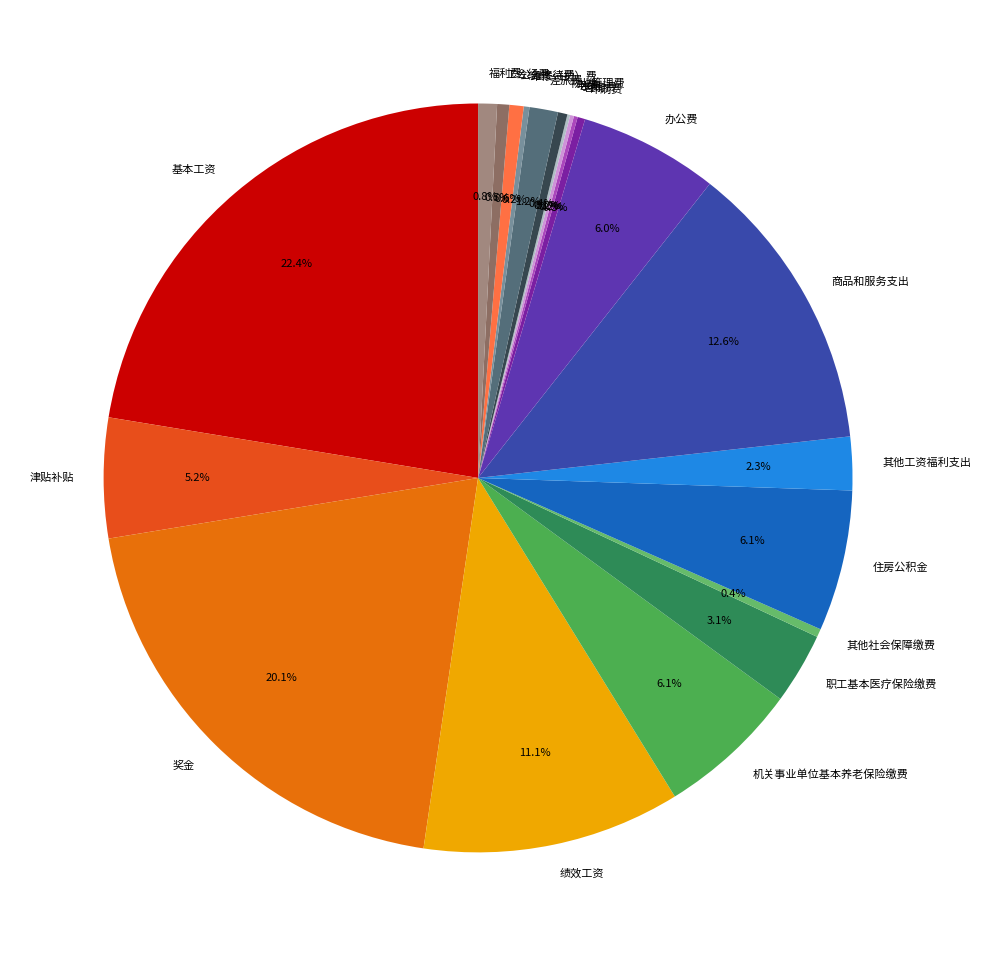

Which has a higher value, 奖金 or 物业管理费?

奖金